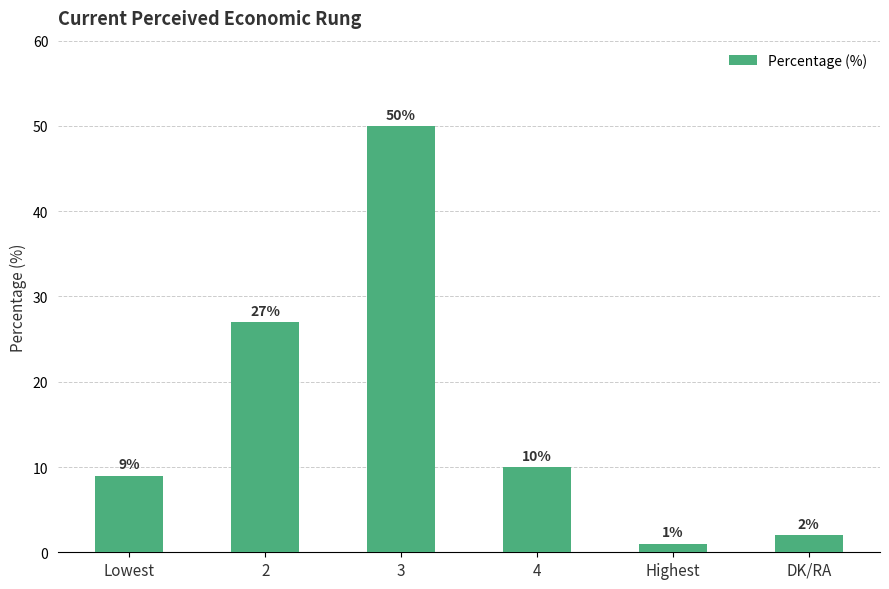

Between Lowest and DK/RA, which is larger?

Lowest